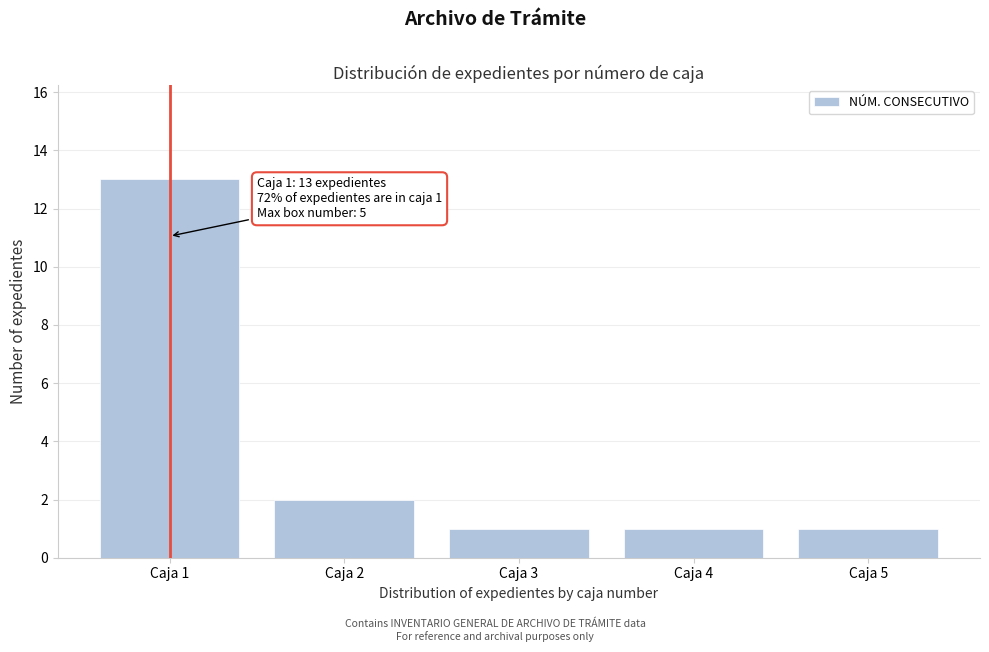

Reading right to left, extract all data points from this chart.

Caja 5=1	Caja 4=1	Caja 3=1	Caja 2=2	Caja 1=13